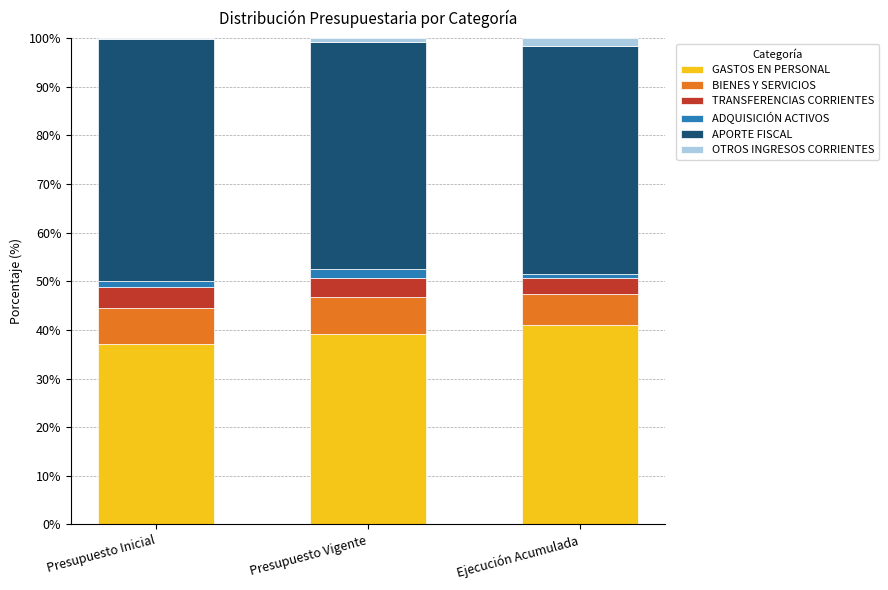

Is it true that GASTOS EN PERSONAL equals 41.0 at Ejecución Acumulada?

True